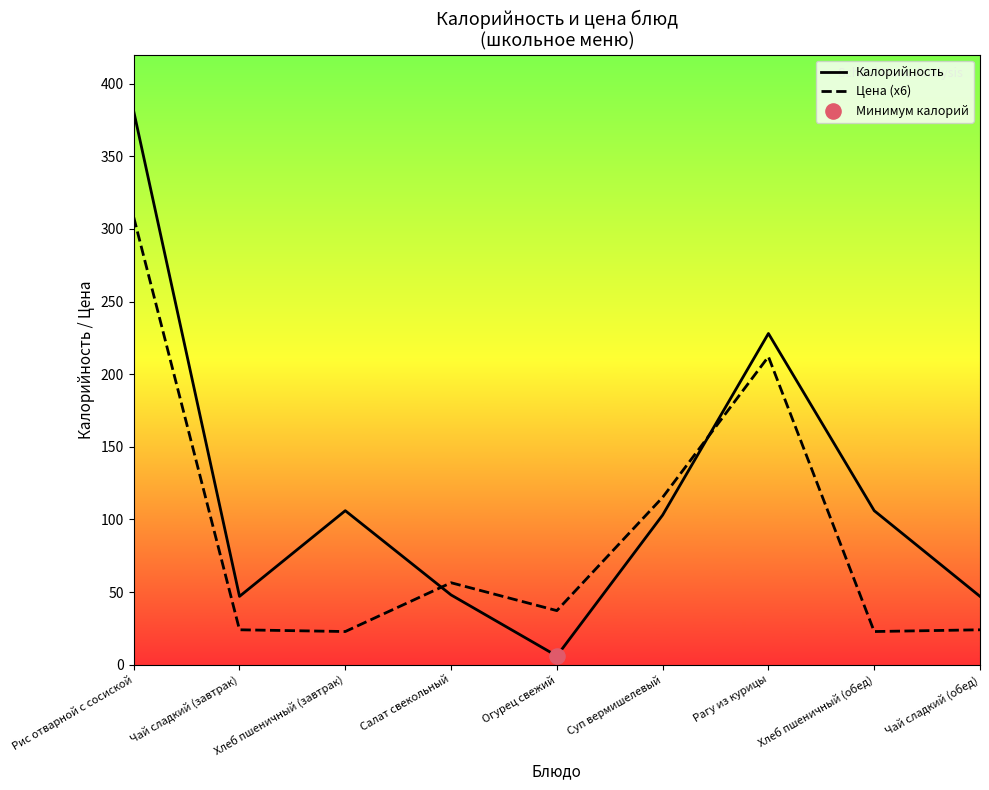

Which series has the largest total across all categories?

Калорийность